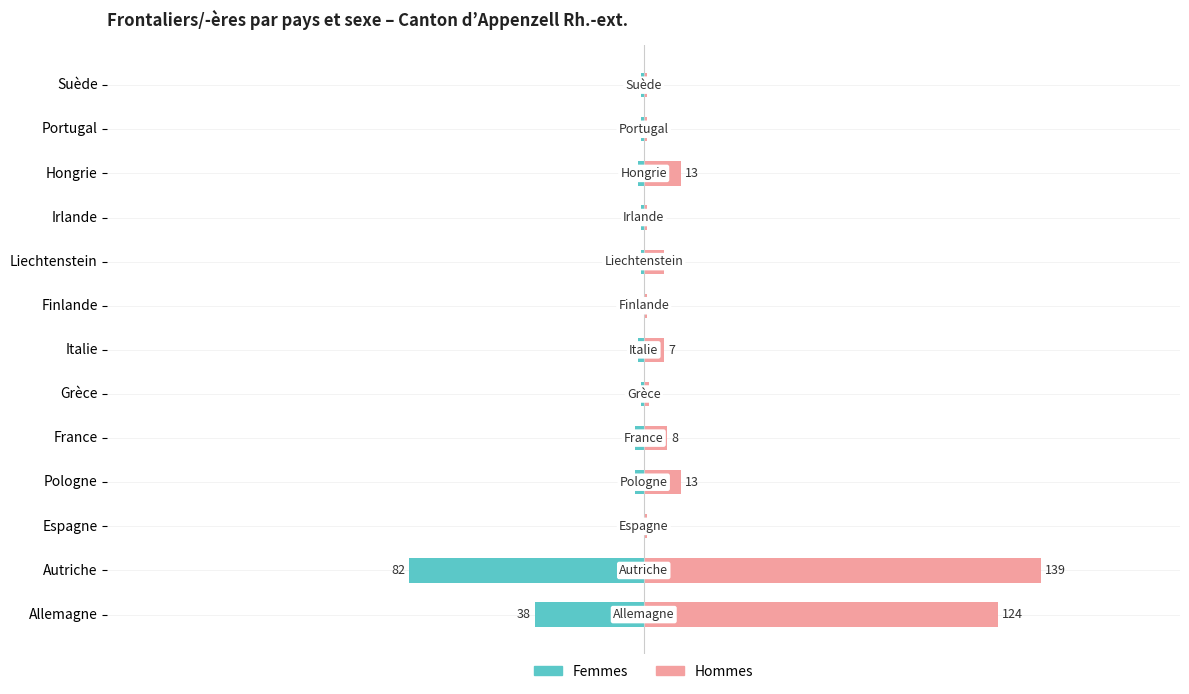

Does the chart contain any negative values?

Yes